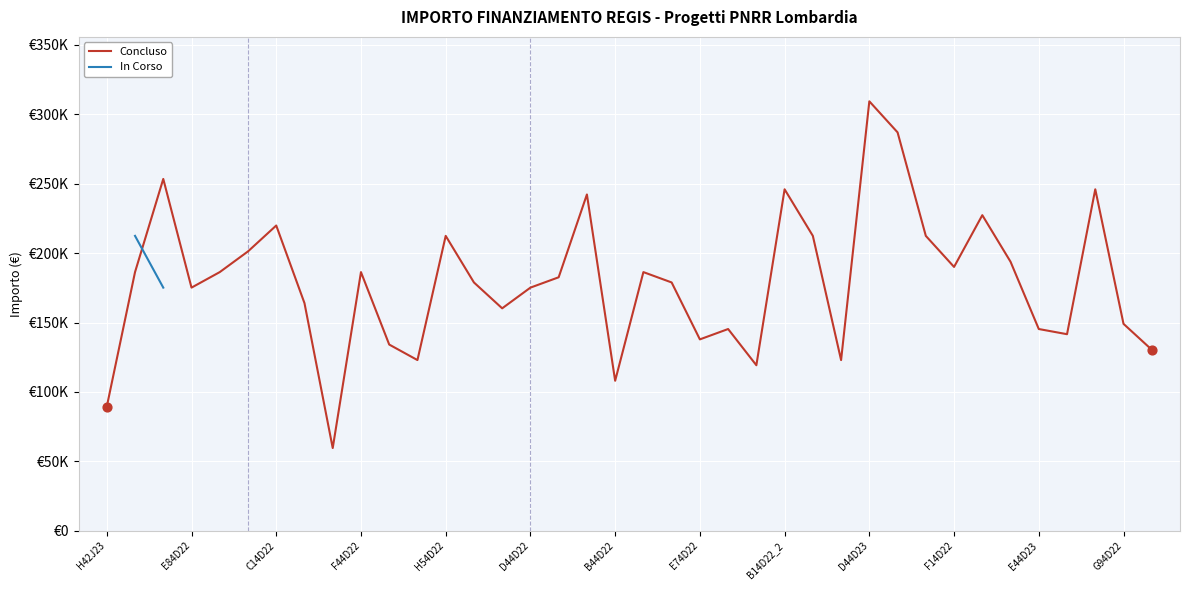

What is the change in value from 20 to 25?

+33532.3